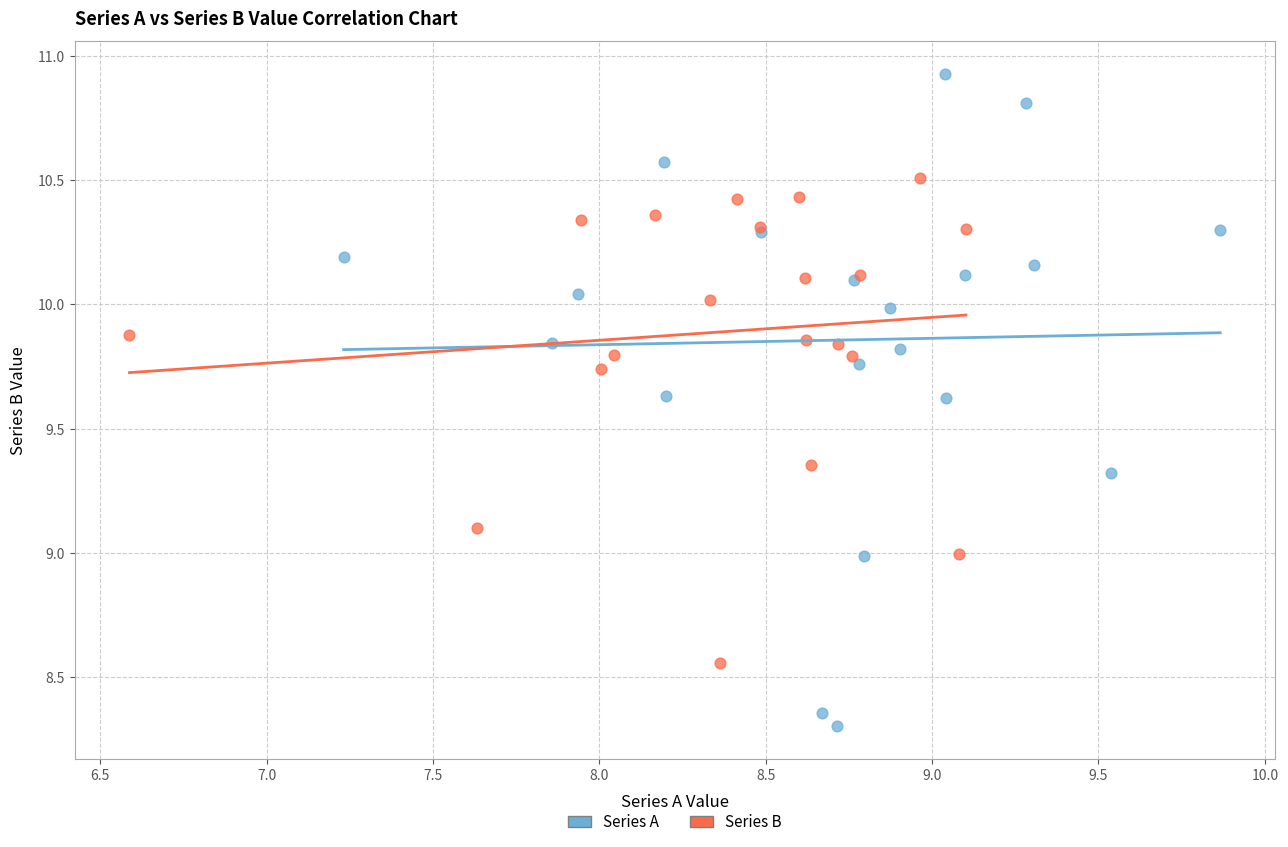

Which series has the widest spread of Y values?

Series A